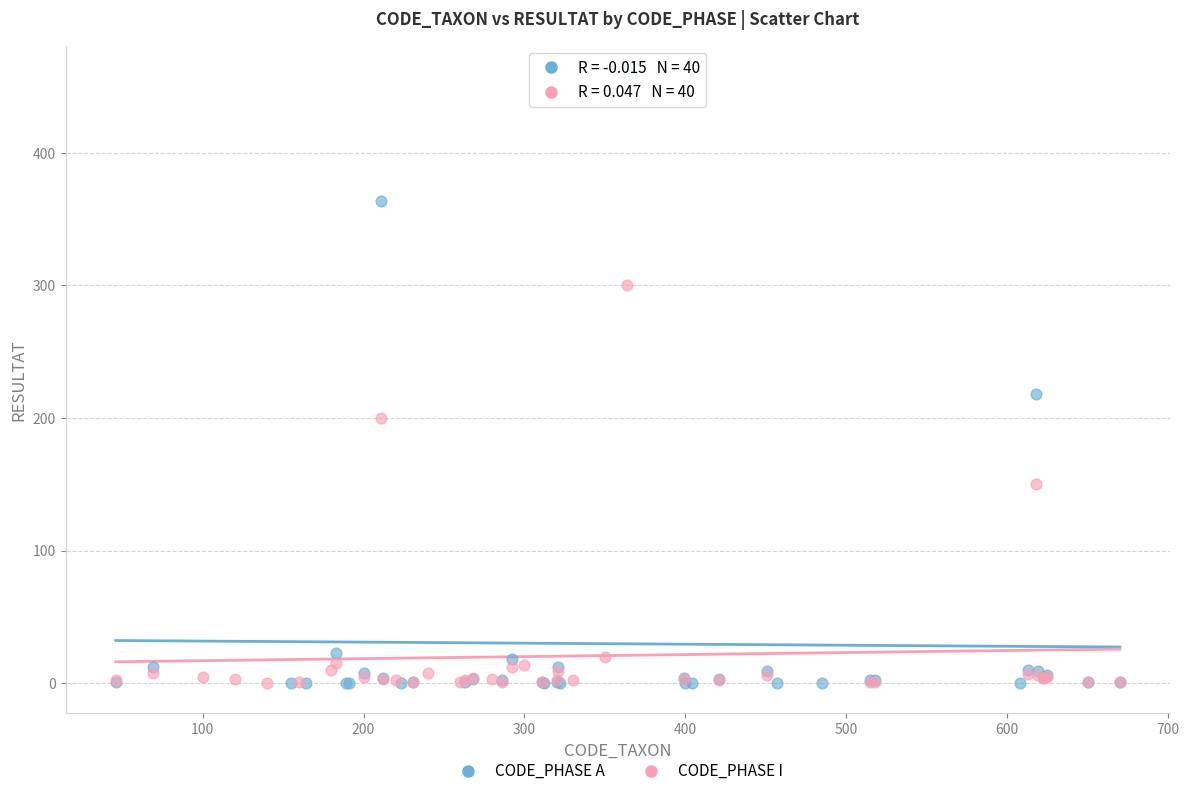

Which series has the widest spread of Y values?

CODE_PHASE A